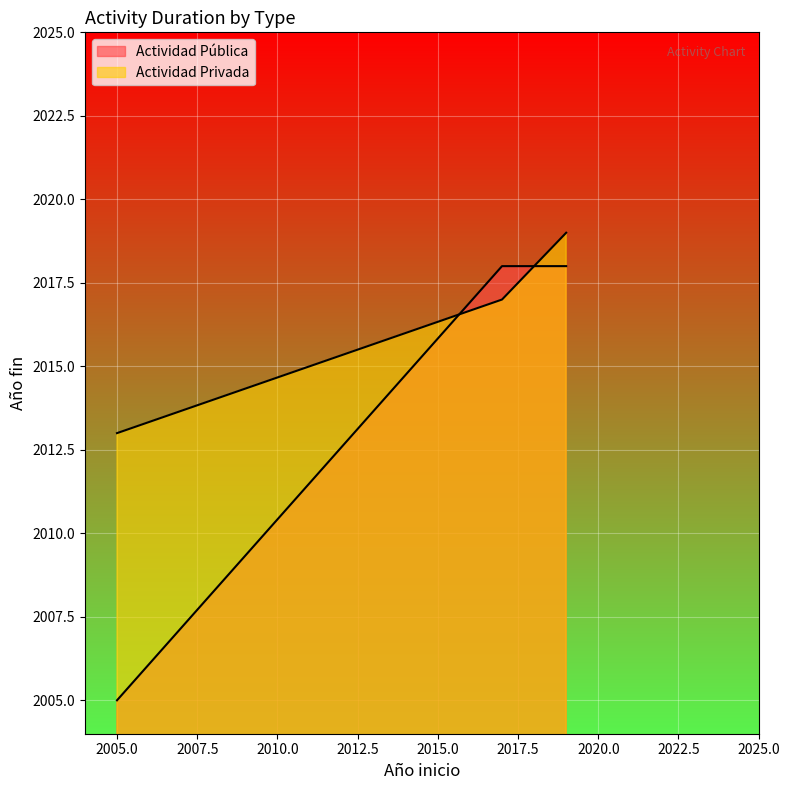

What is the difference between the maximum and minimum values in the Actividad Privada series?

6